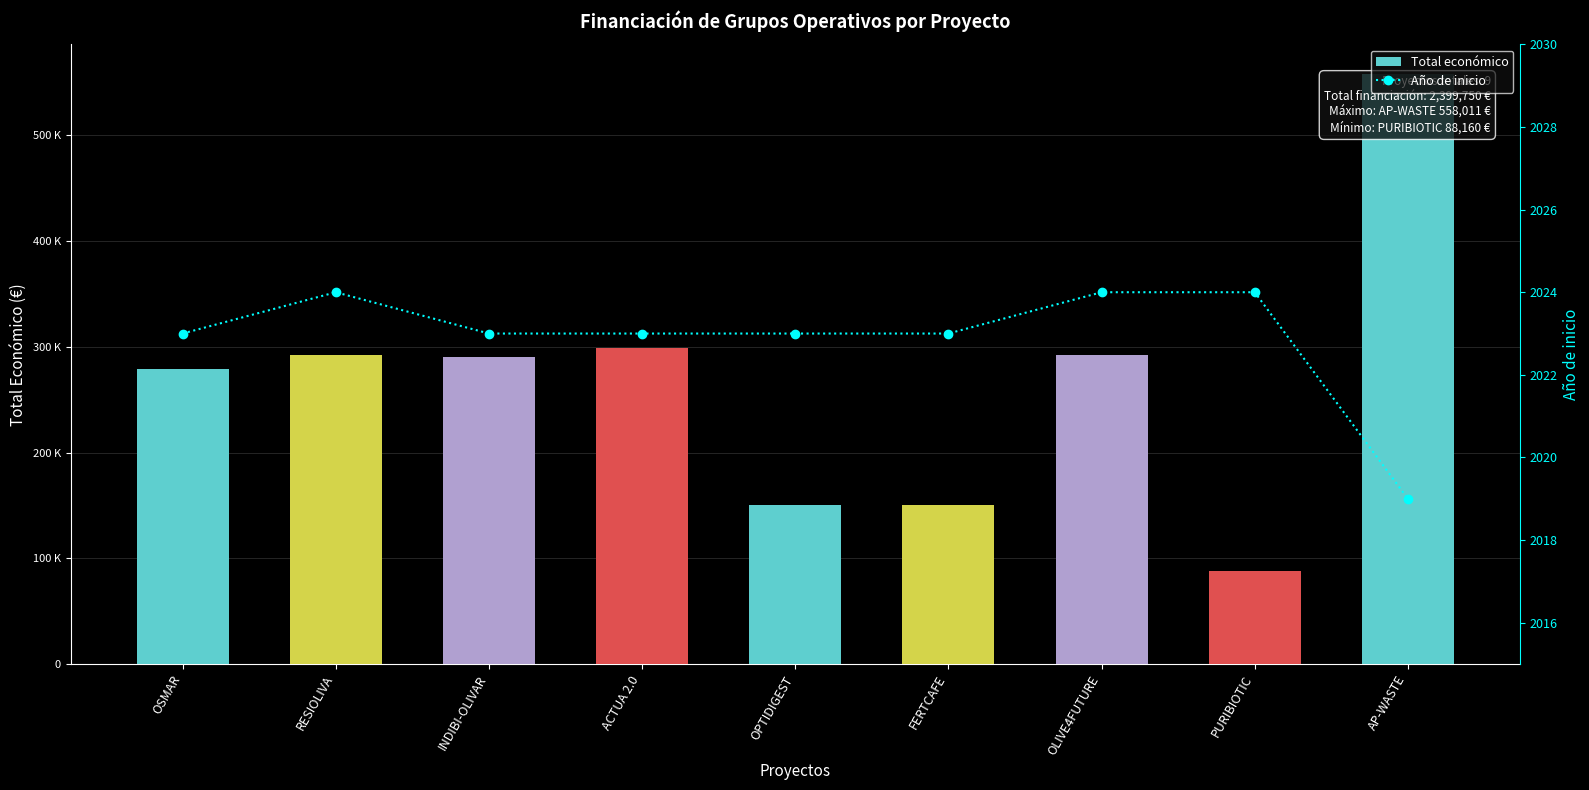

What is the label of the 7th bar from the right?

INDIBI-OLIVAR